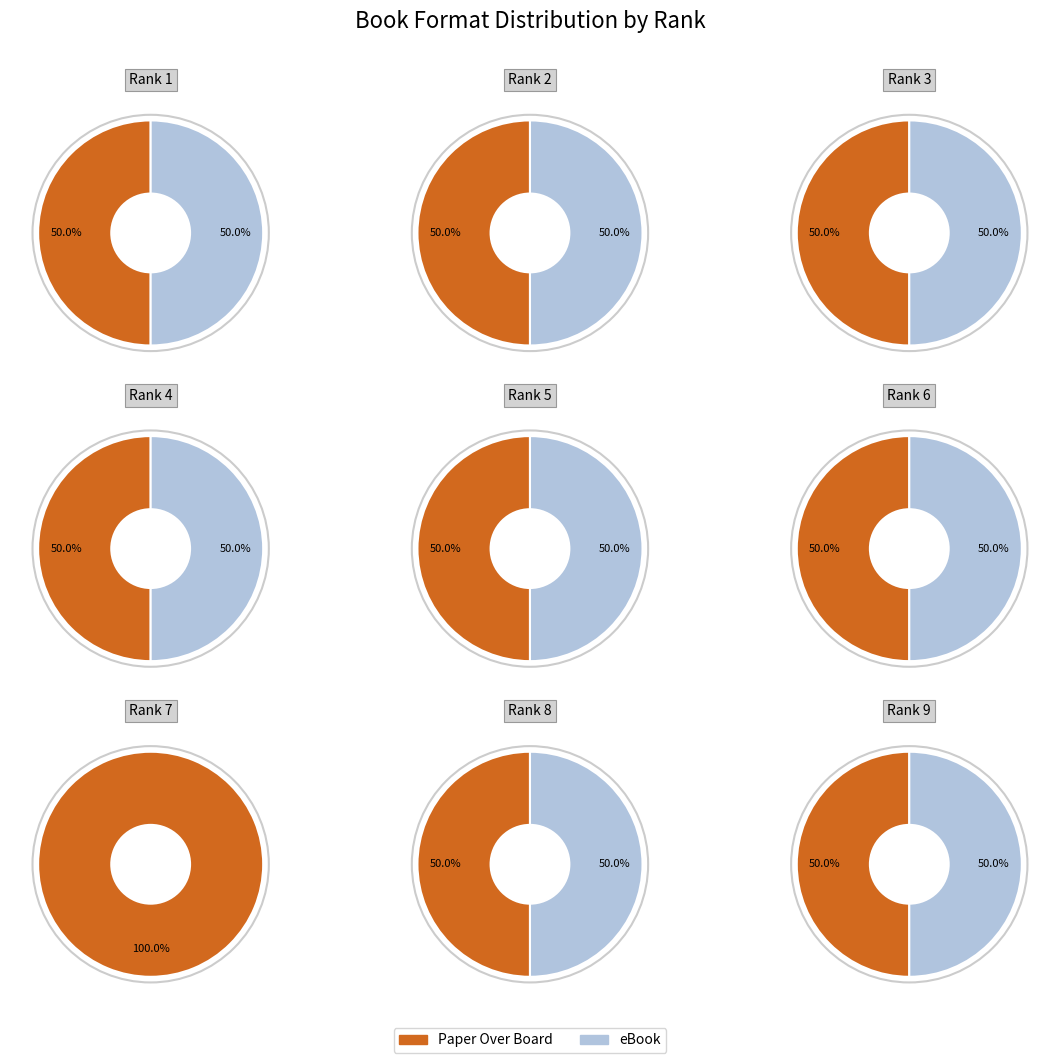

Which has a higher value, 5 or 8?

5